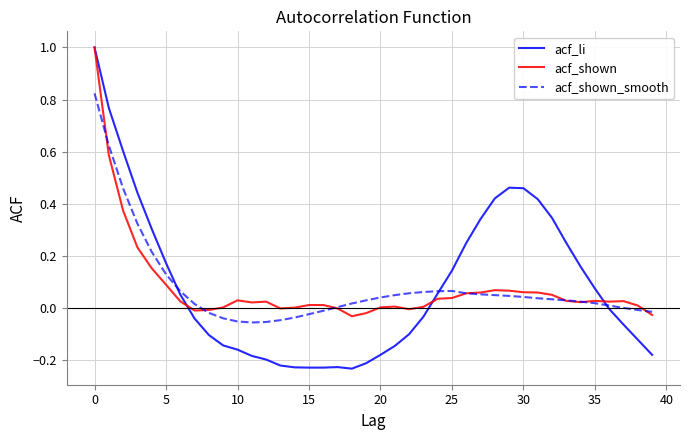

How many lines are shown in the chart?

3